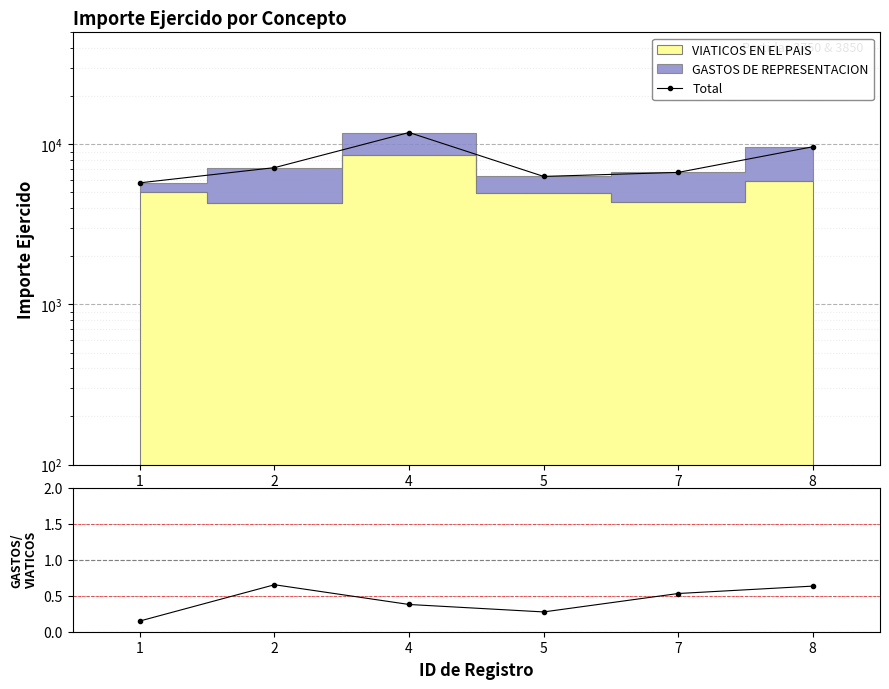

What is the value of the Total point at the 1st from the left?

5745.0